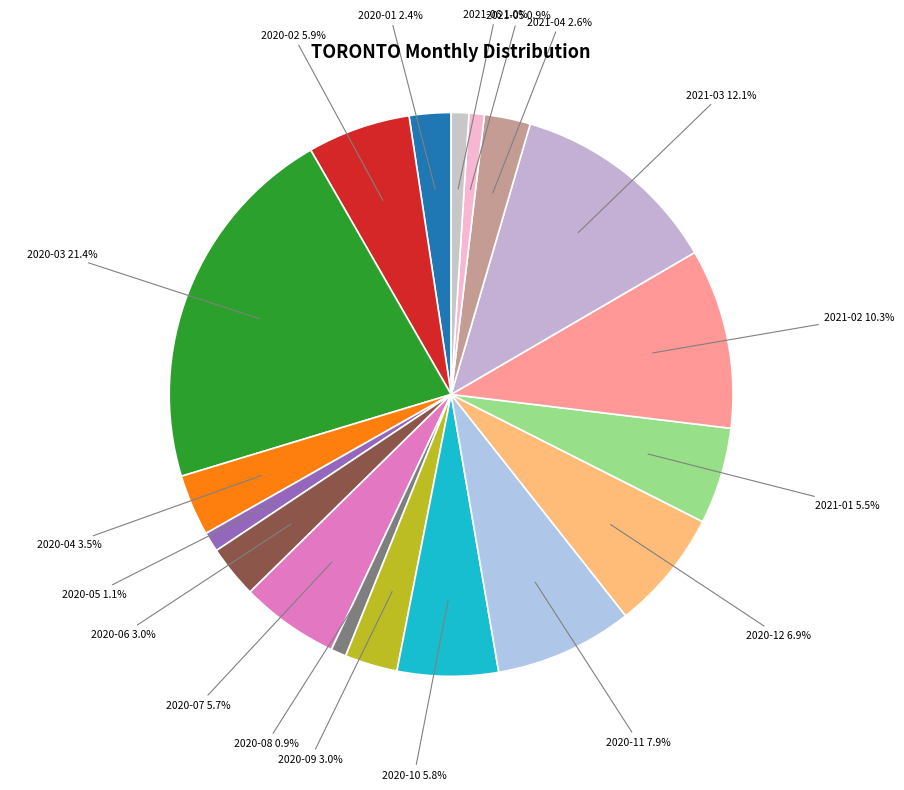

How many segments does this pie chart have?

18